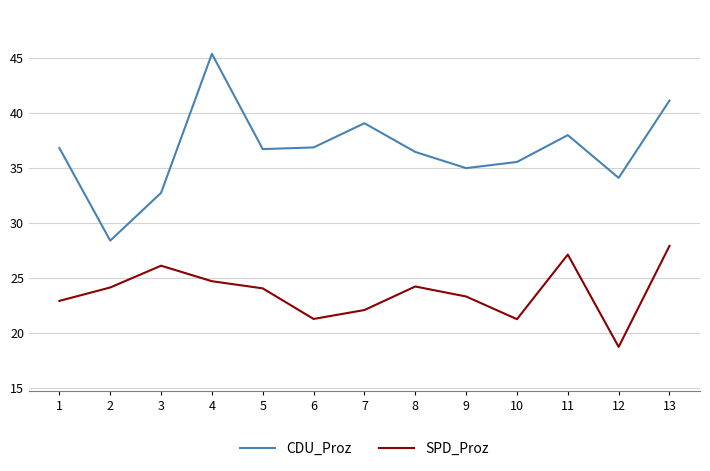

True or false: CDU_Proz has a value of 35.0 at 9.

True